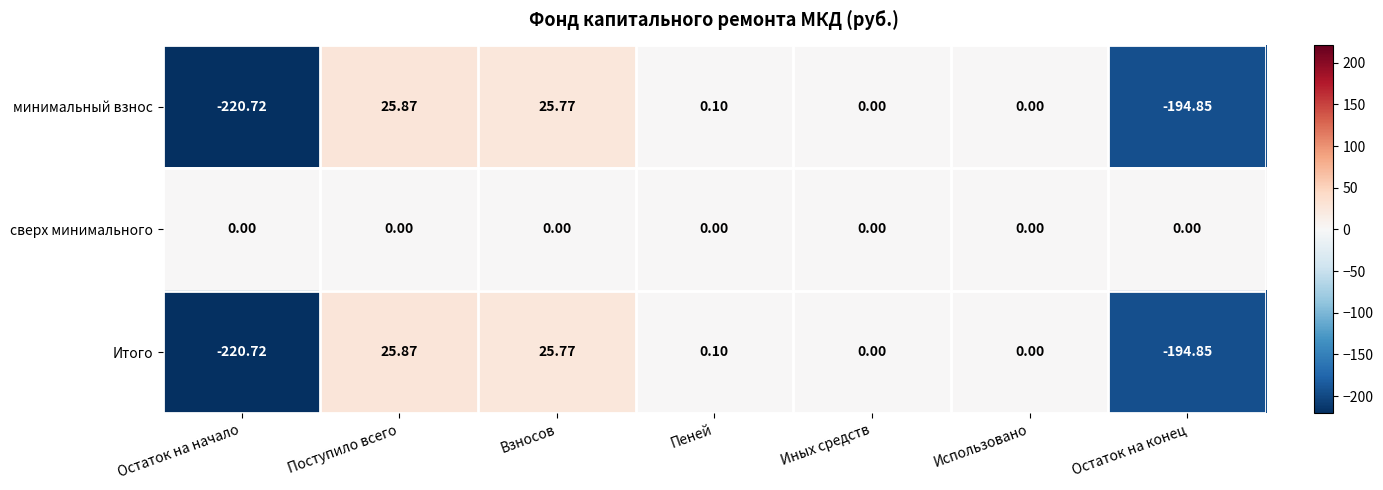

At which label does минимальный взнос first exceed 0?

Поступило всего